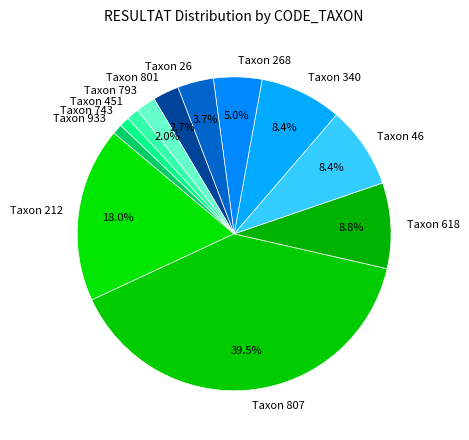

Which slice is the largest?

Taxon 807